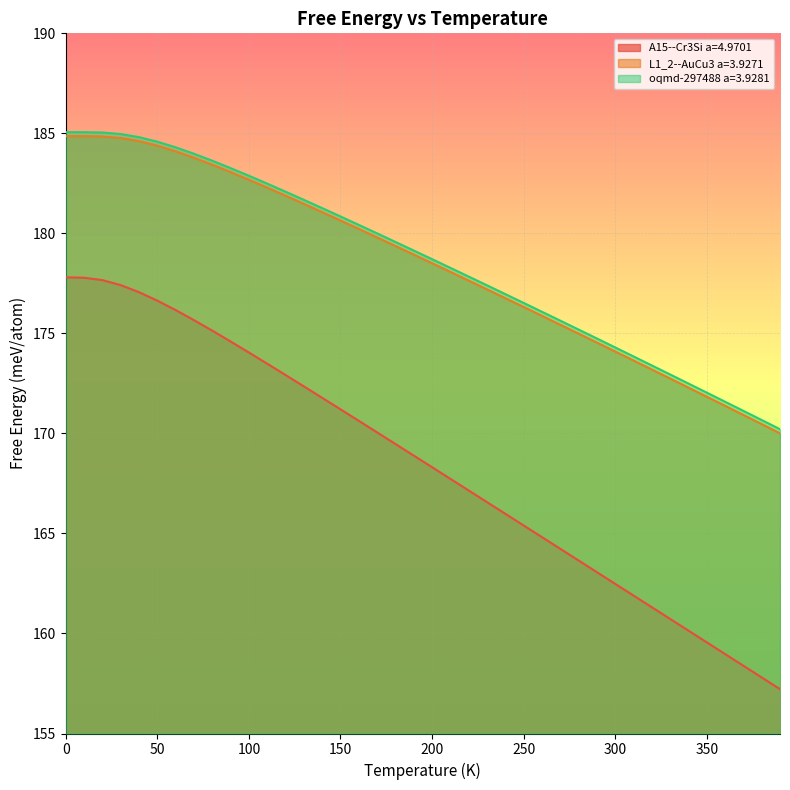

True or false: A15--Cr3Si a=4.9701 has a value of 236.2 at 100.

False